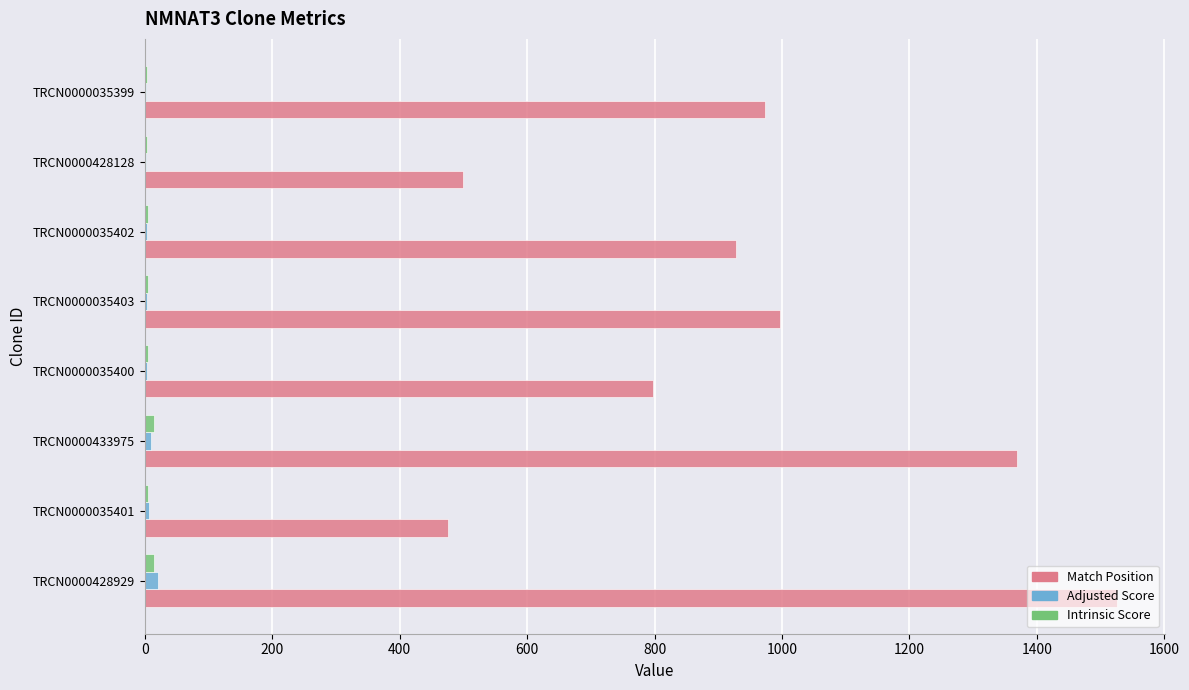

Which series has the largest total across all categories?

Match Position